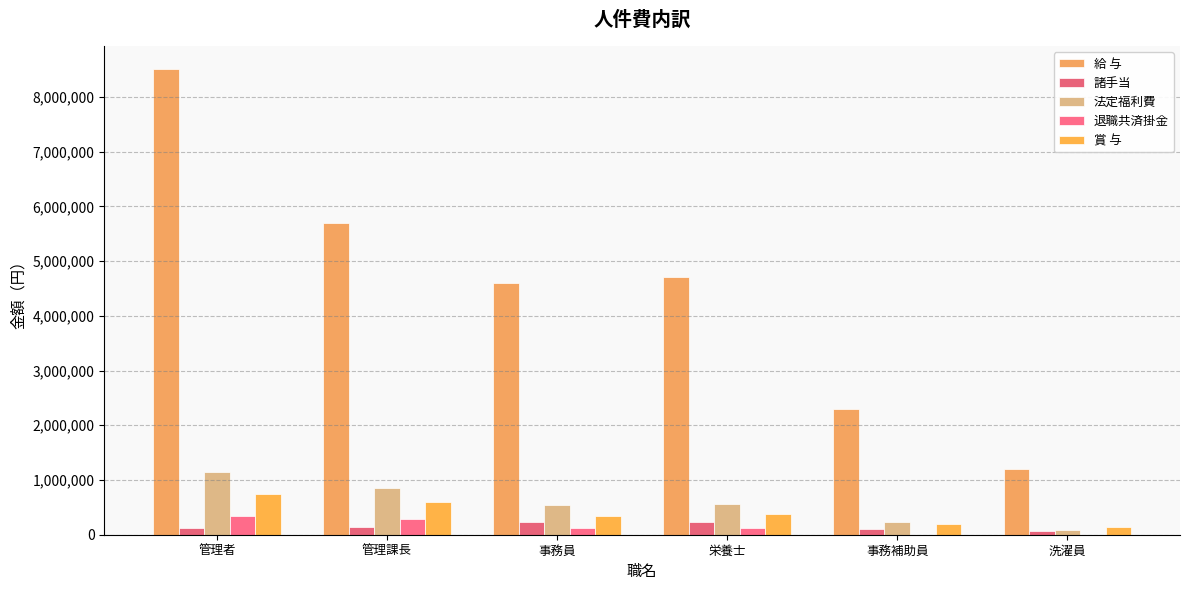

Which series has the largest range (max minus min)?

給 与